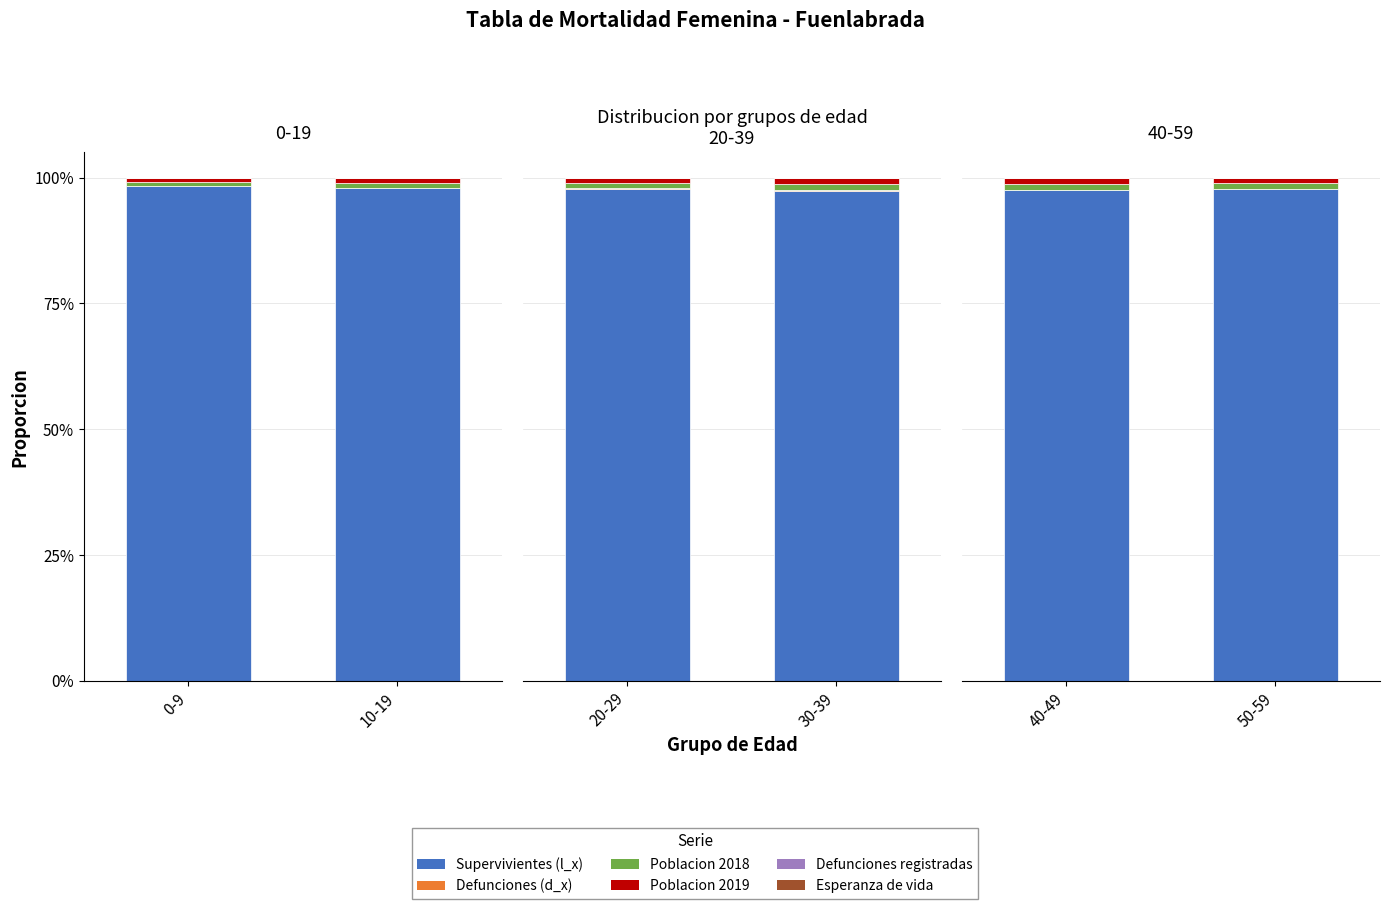

What is the average value of the Supervivientes (l_x) series?

97.6